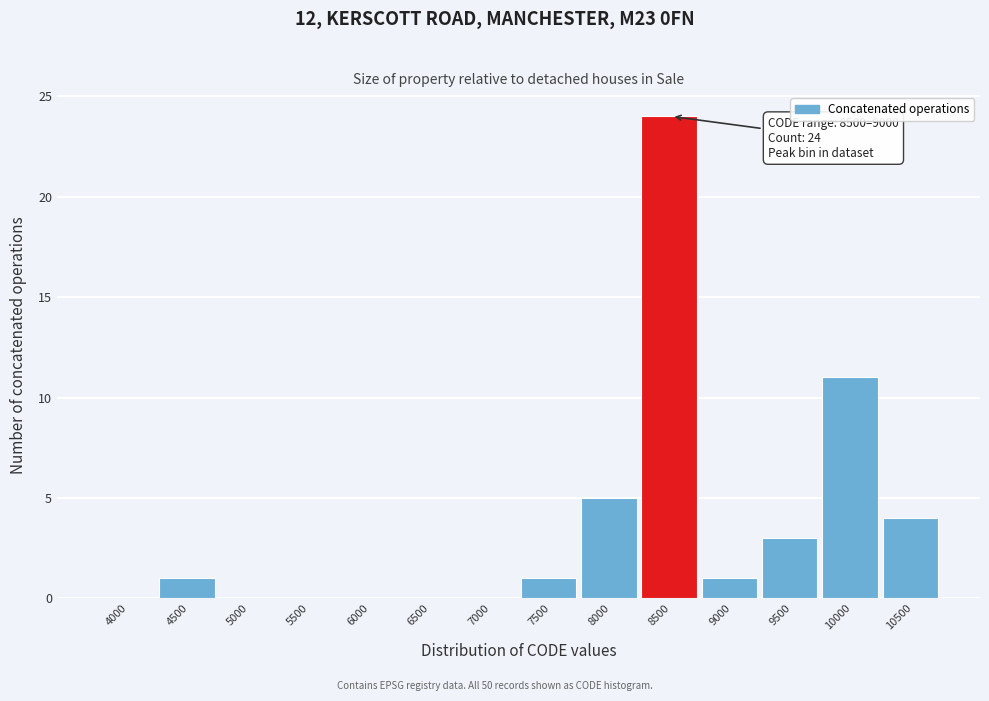

Reading left to right, what are all the values shown in this chart?

4000=0	4500=1	5000=0	5500=0	6000=0	6500=0	7000=0	7500=1	8000=5	8500=24	9000=1	9500=3	10000=11	10500=4